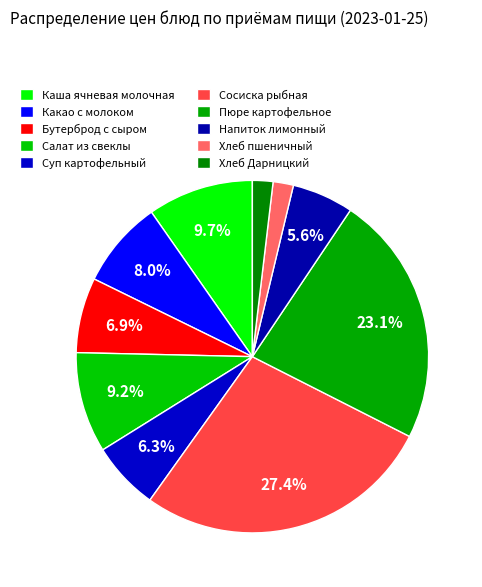

What is the total percentage of Хлеб Дарницкий and Суп картофельный?

8.1%